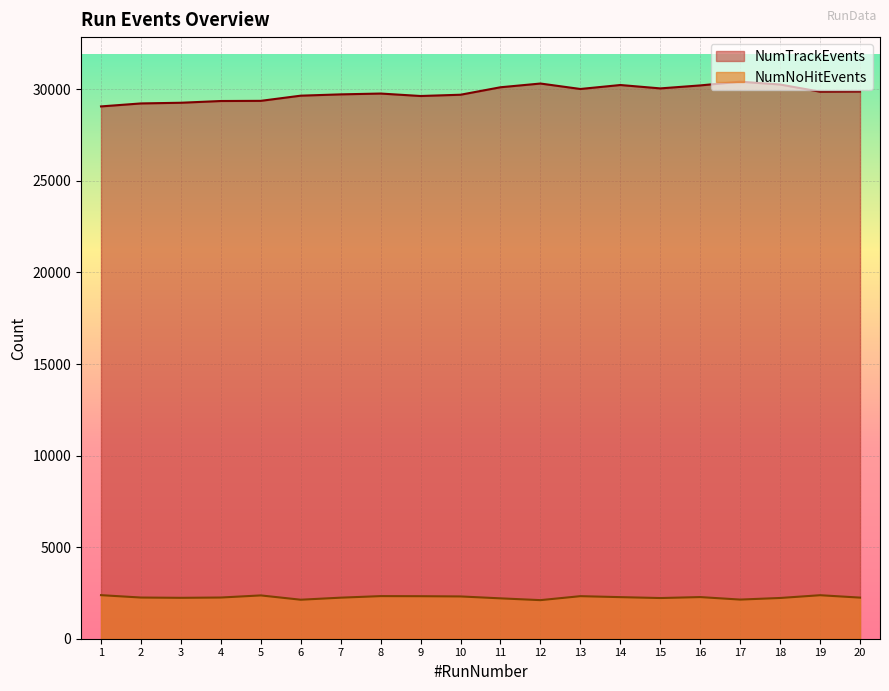

Rank the categories by NumTrackEvents value from lowest to highest.

1, 2, 3, 4, 5, 9, 6, 10, 7, 8, 19, 20, 13, 15, 11, 16, 14, 18, 12, 17